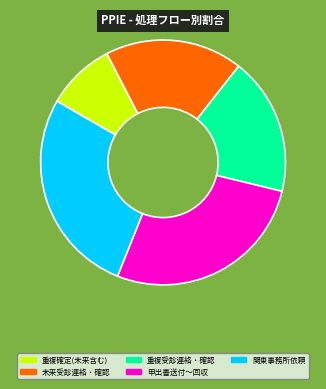

Does any single category account for the majority?

No